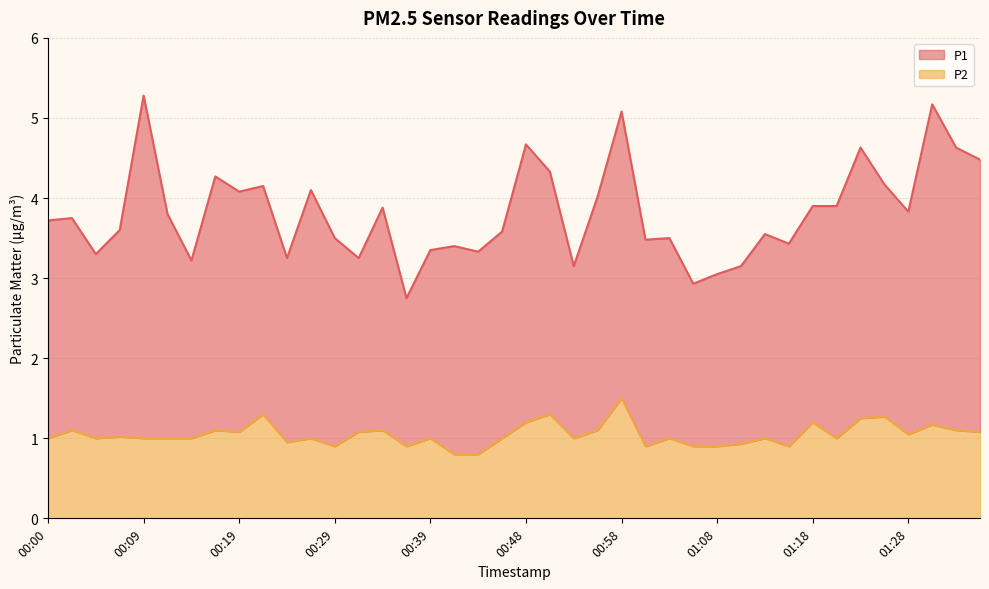

At 00:58, list the series in order from largest to smallest.

P1, P2